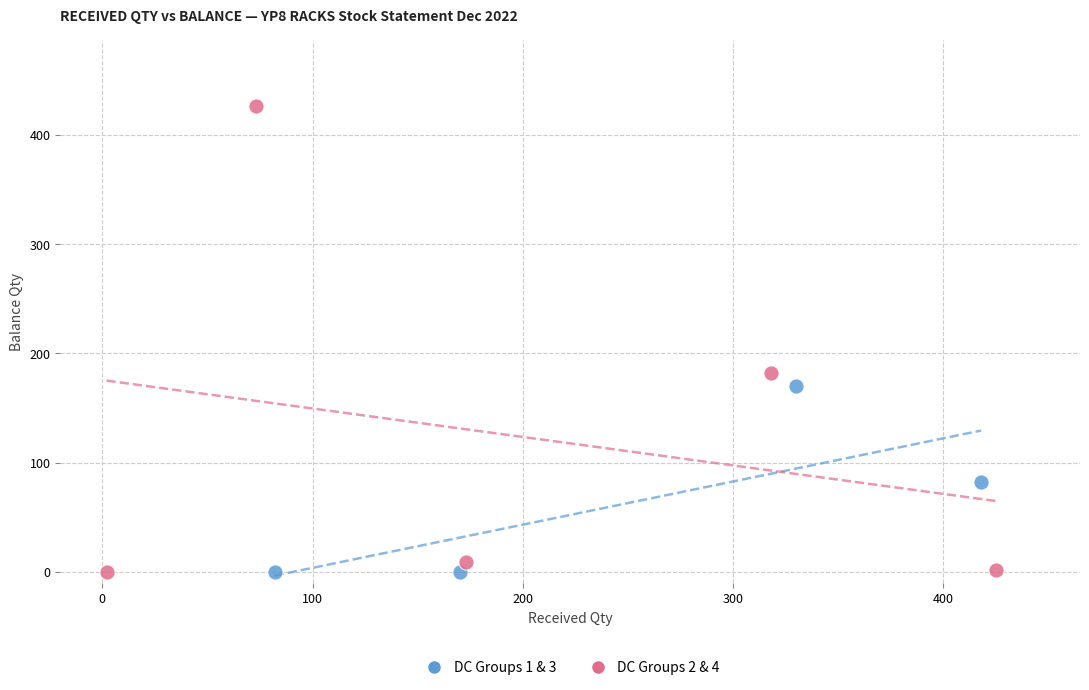

Which series reaches the maximum Y coordinate?

DC Groups 2 & 4